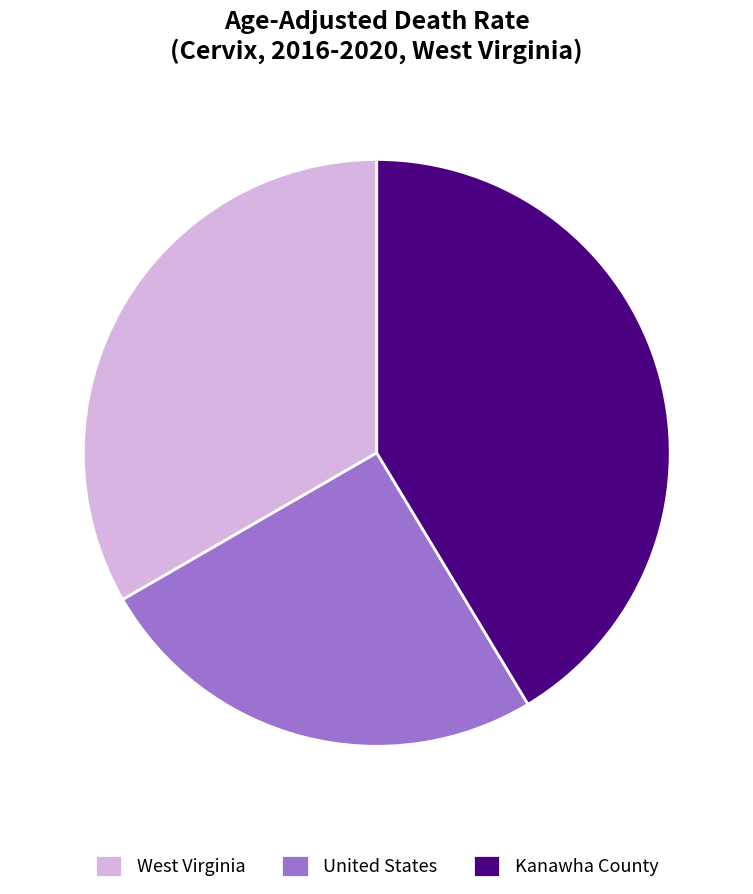

Which category has the biggest portion of the pie?

Kanawha County